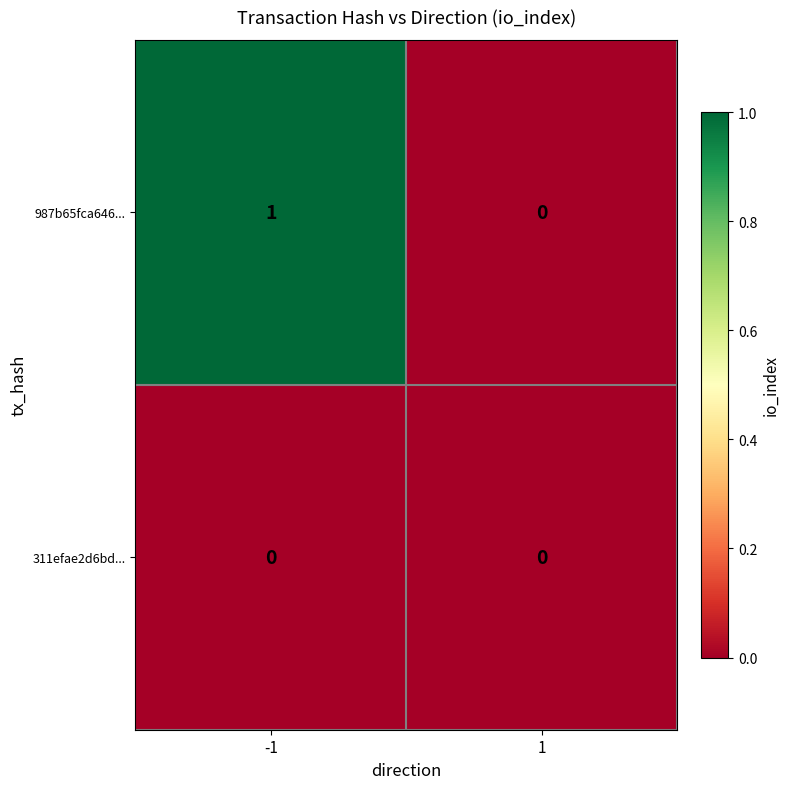

Between -1 and 1, which series saw the biggest shift?

987b65fca646...